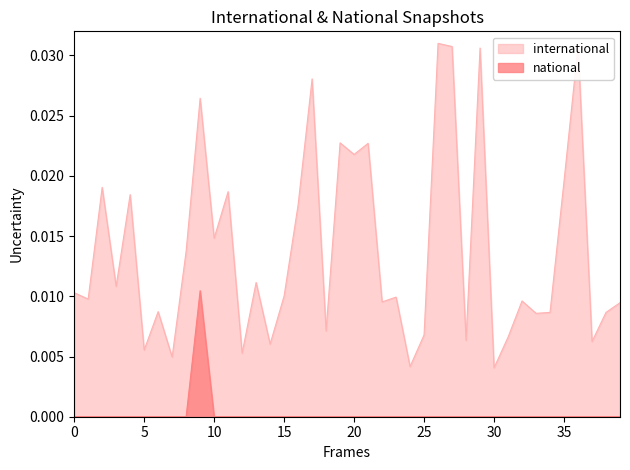

List the series in order of their overall mean, highest first.

international, national